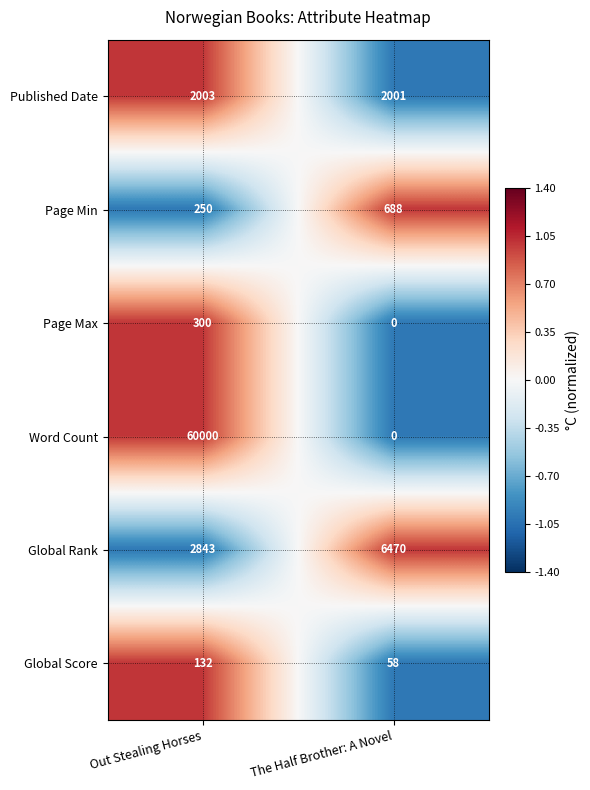

How many data points does each series have?

2